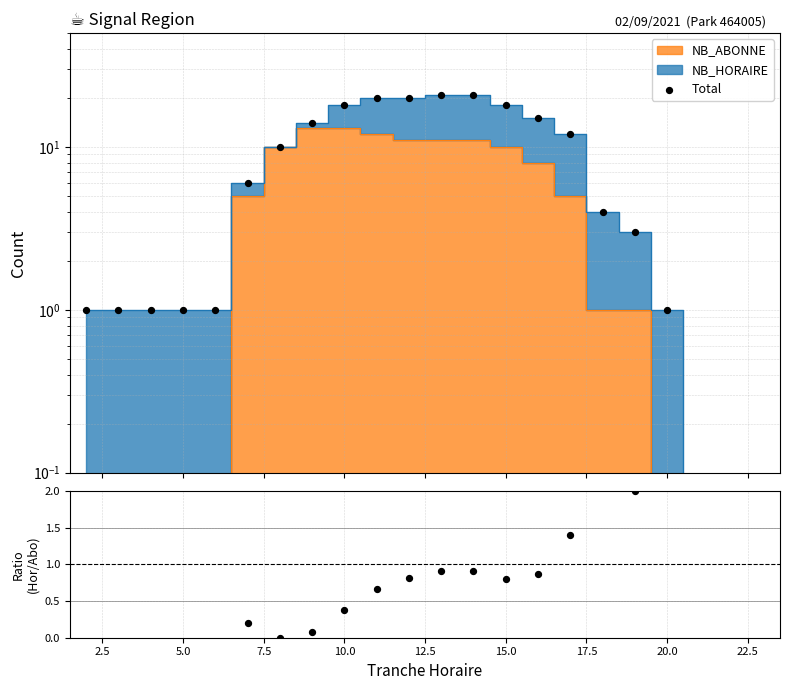

Which series reaches the maximum Y coordinate?

Total